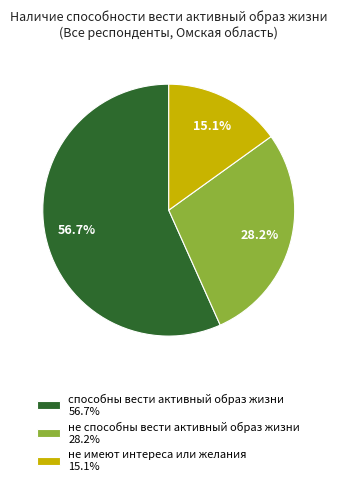

Do способны вести активный образ жизни 56.7% and не способны вести активный образ жизни 28.2% together represent more than half of the pie?

Yes